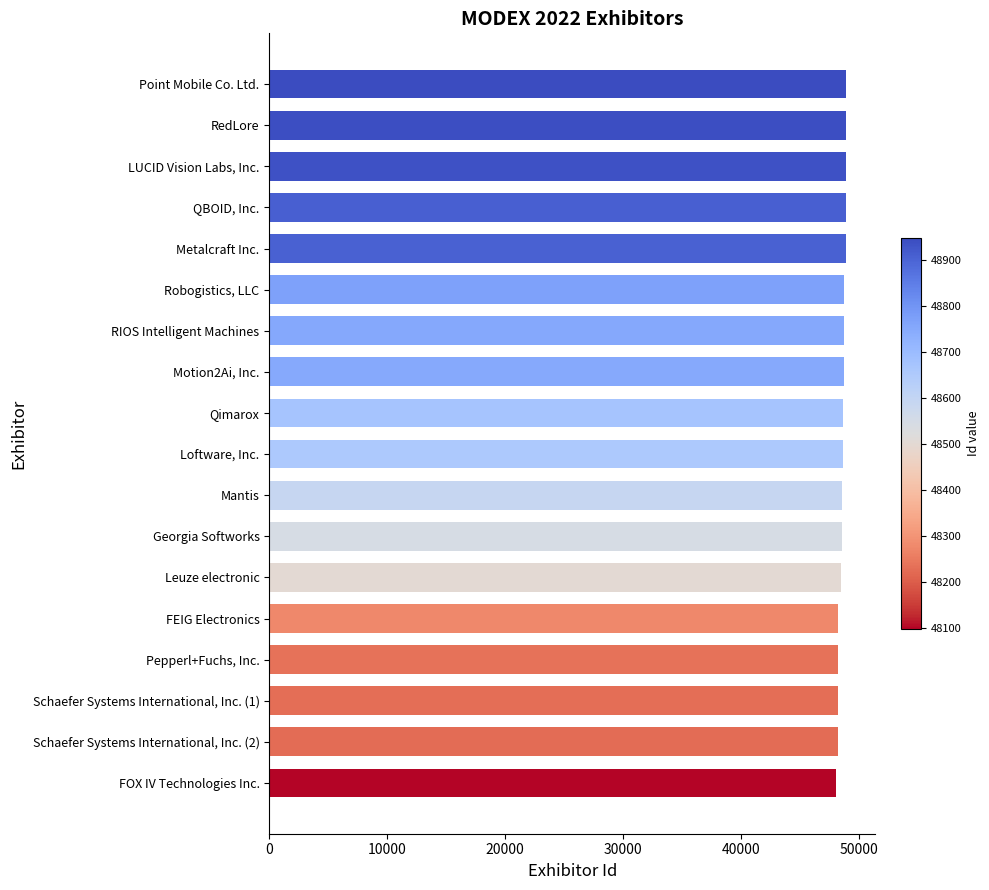

What is the sum of all values?

874946